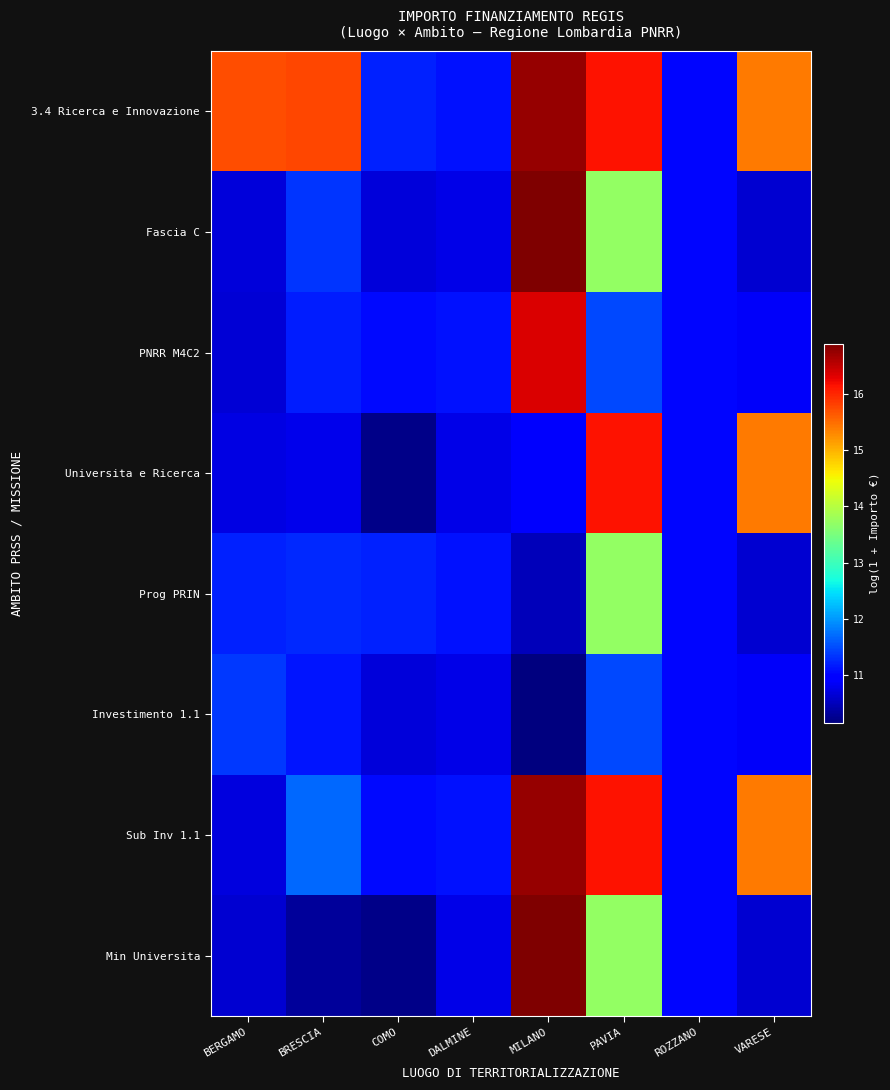

What is the greatest value displayed?

16.9